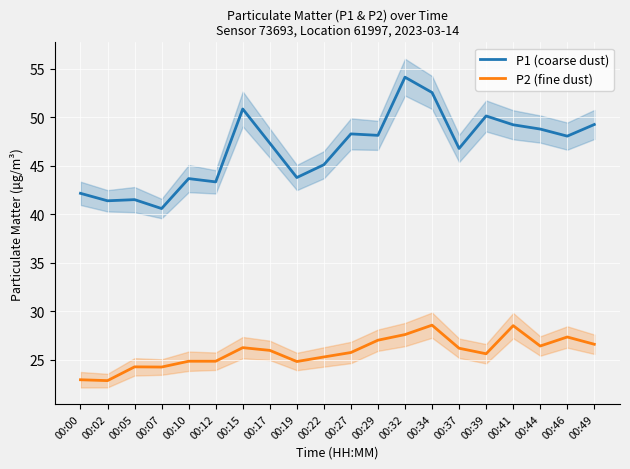

What is the value of the P1 (coarse dust) point at the 2nd from the left?

41.4